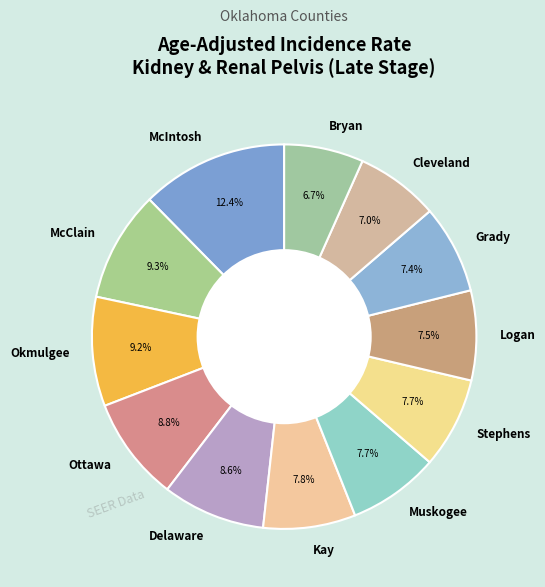

True or false: Delaware accounts for 9% of the total.

True